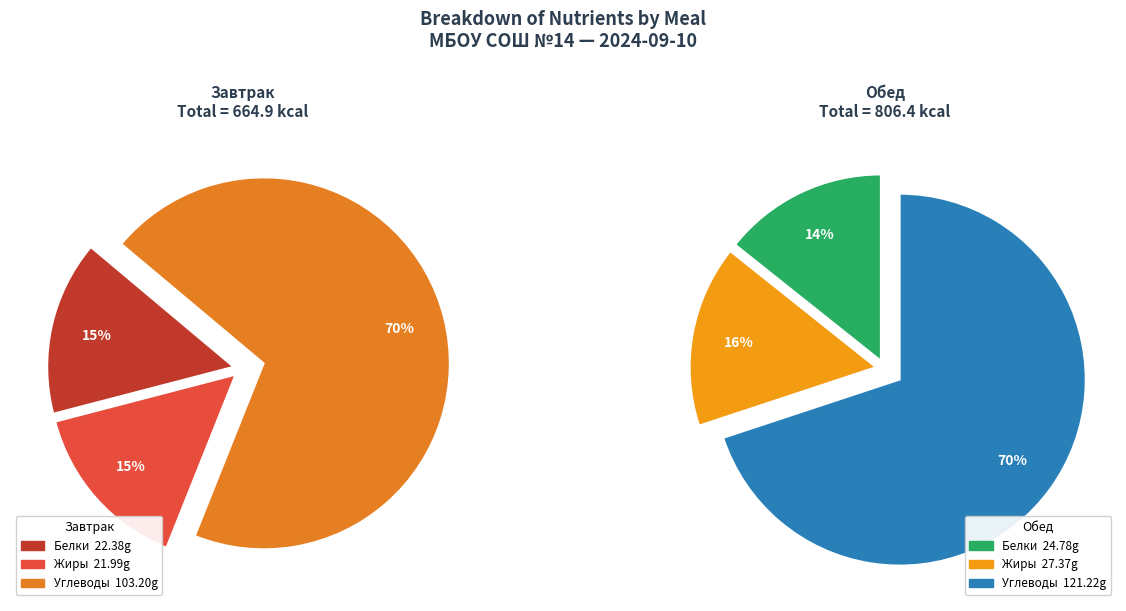

True or false: Обед accounts for 46% of the total.

False